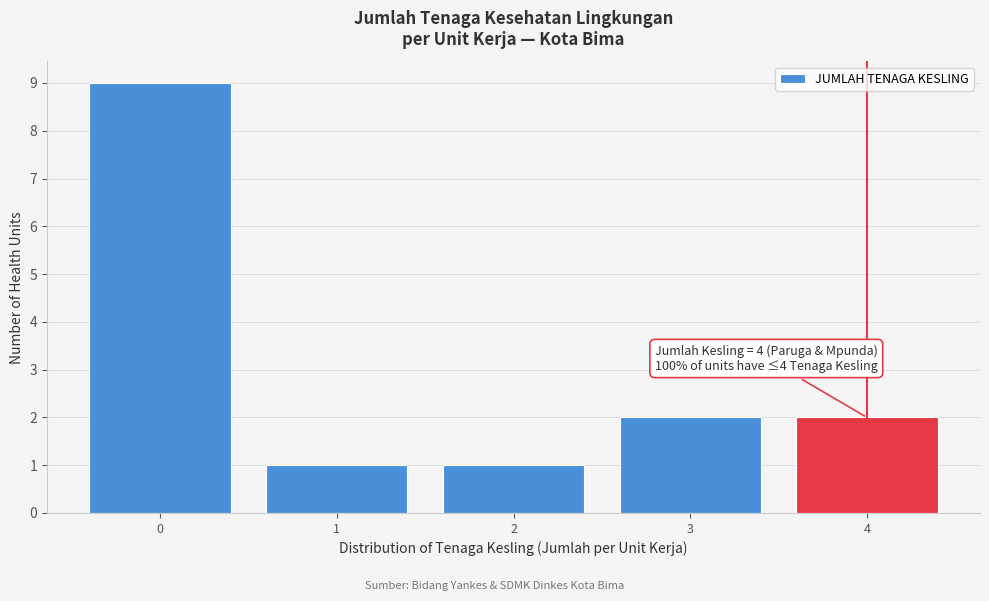

Reading left to right, what are all the values shown in this chart?

0=9	1=1	2=1	3=2	4=2